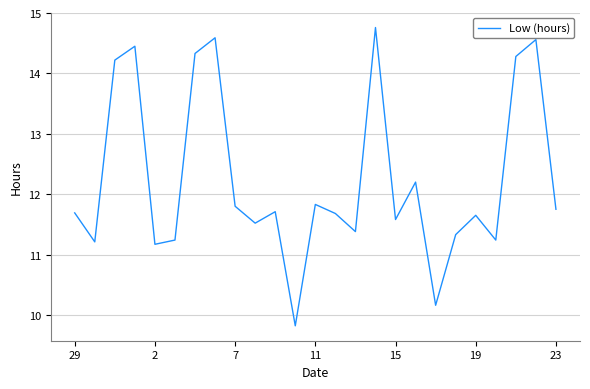

What is the difference between the maximum and minimum values?

4.9